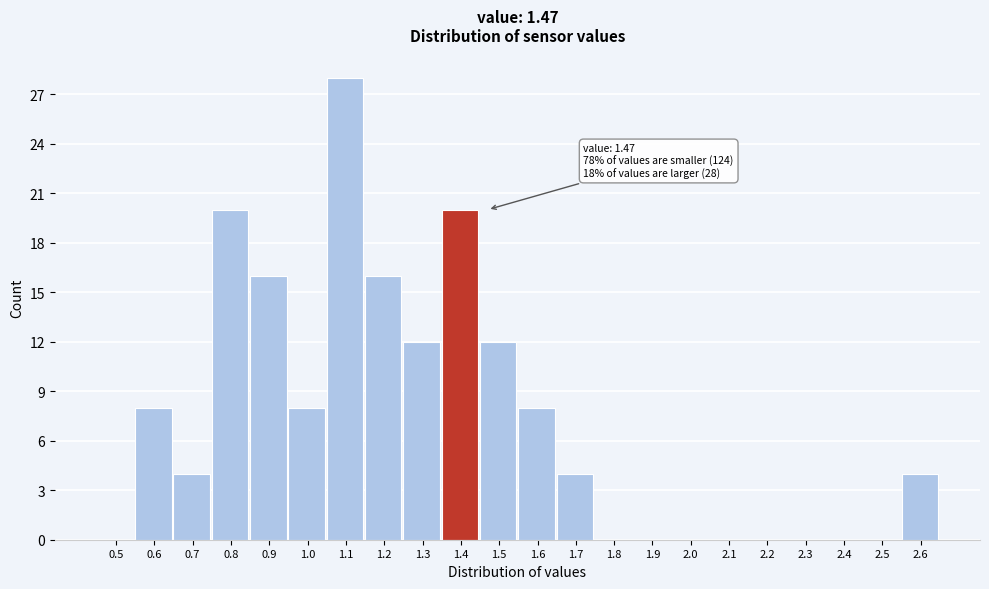

Reading left to right, what are all the values shown in this chart?

0.5=0	0.6=8	0.7=4	0.8=20	0.9=16	1.0=8	1.1=28	1.2=16	1.3=12	1.4=20	1.5=12	1.6=8	1.7=4	1.8=0	1.9=0	2.0=0	2.1=0	2.2=0	2.3=0	2.4=0	2.5=0	2.6=4